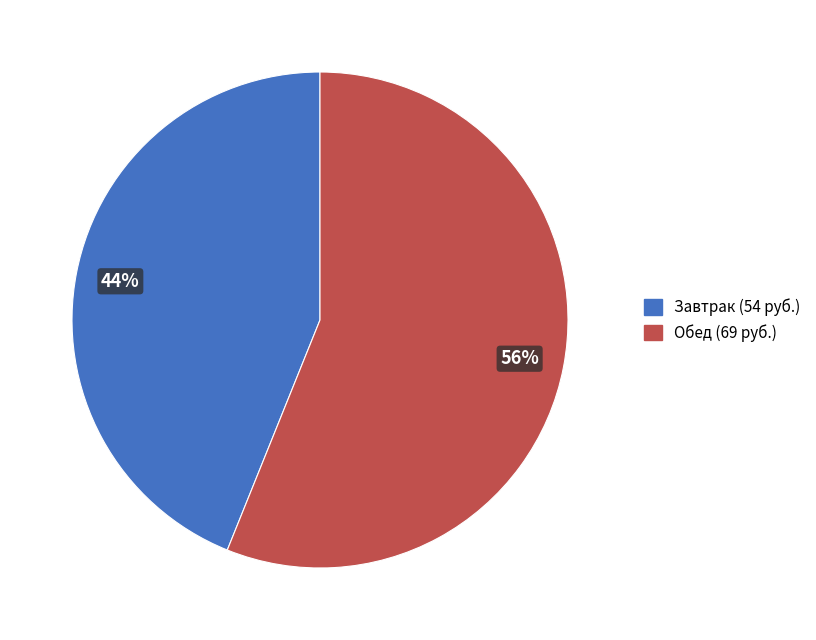

Rank the categories by value from highest to lowest.

Обед (69 руб.), Завтрак (54 руб.)